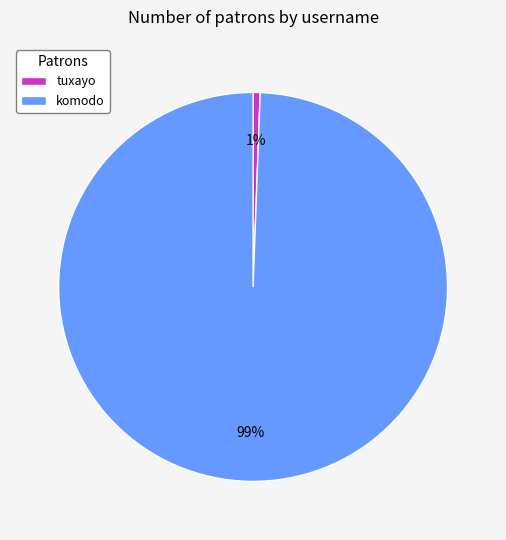

What percentage is the tuxayo slice, to the nearest percent?

1%